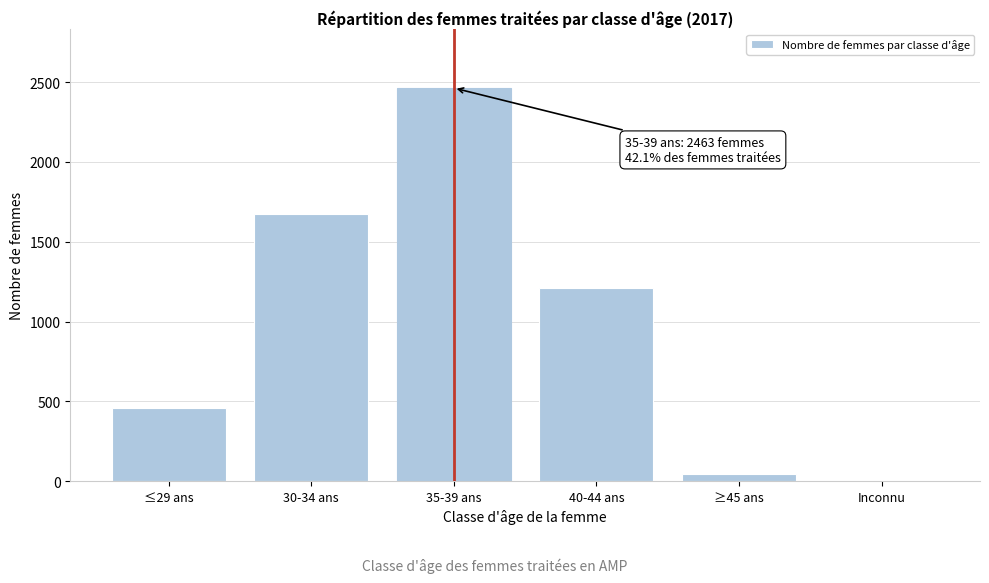

Reading left to right, what are all the values shown in this chart?

≤29 ans=458	30-34 ans=1674	35-39 ans=2463	40-44 ans=1212	≥45 ans=47	Inconnu=0